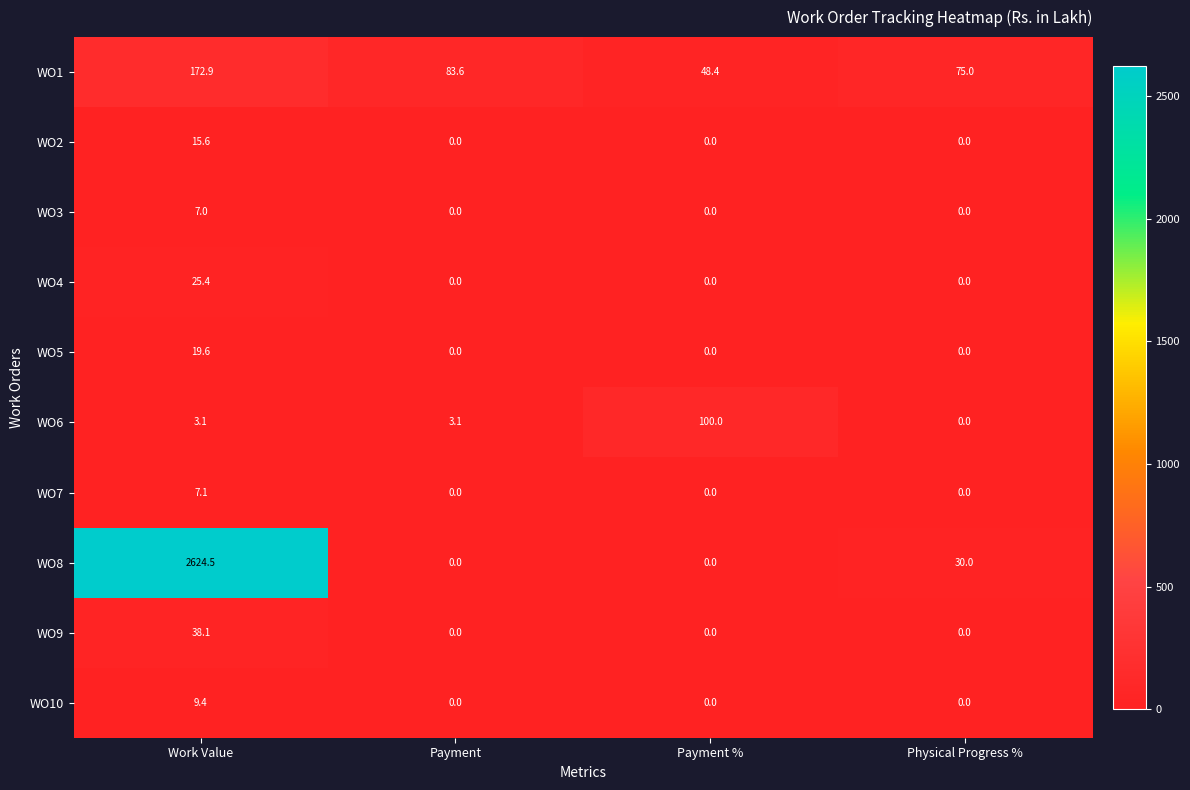

Rank the series by their maximum value, from lowest to highest.

WO3, WO7, WO10, WO2, WO5, WO4, WO9, WO6, WO1, WO8